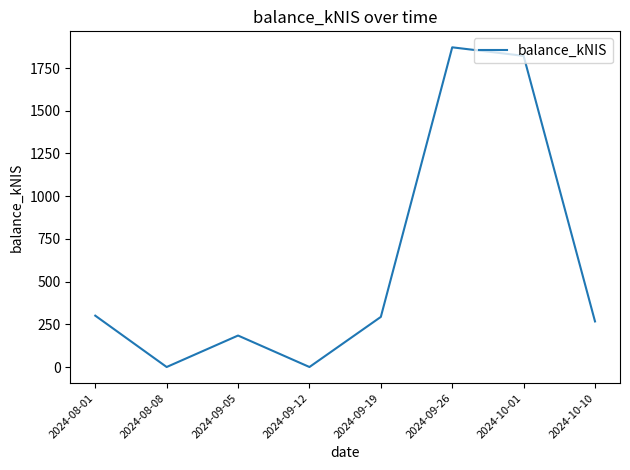

Which label corresponds to the largest value in the chart?

2024-09-26